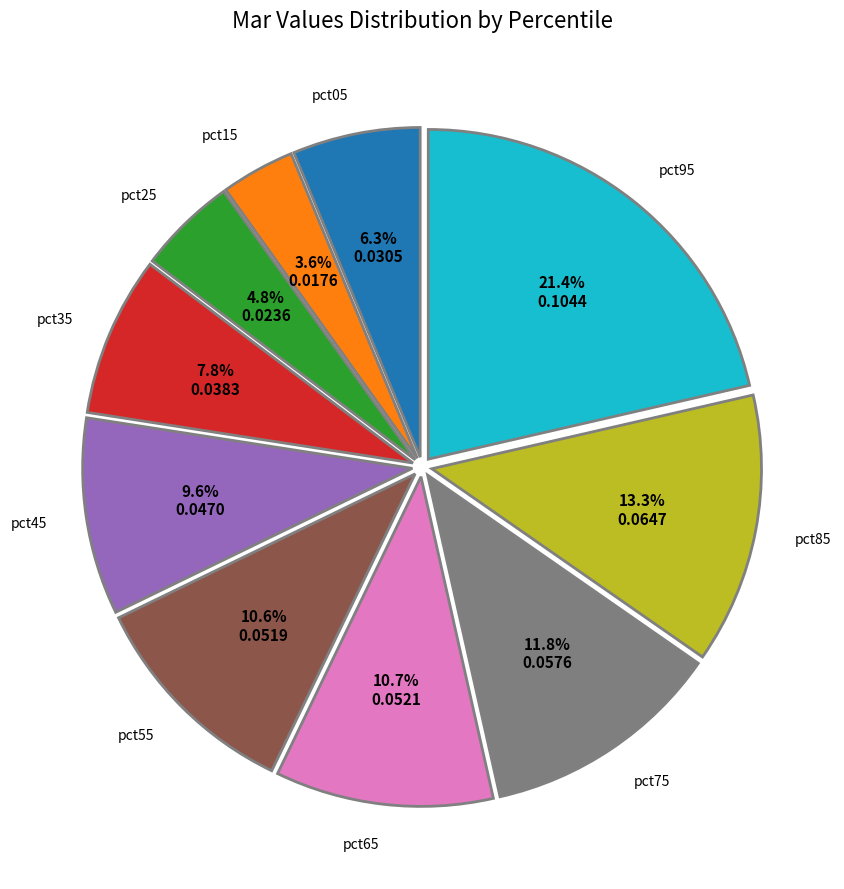

Is there any slice that represents more than half of the pie?

No